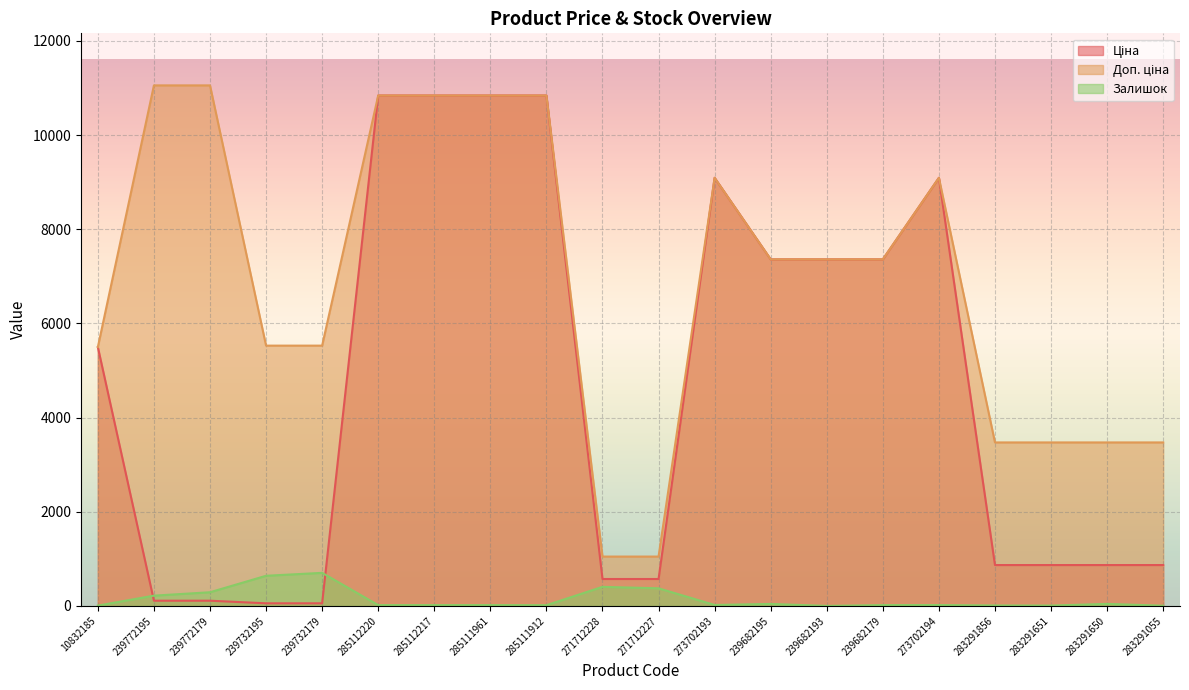

True or false: Ціна and Залишок intersect in this chart.

True